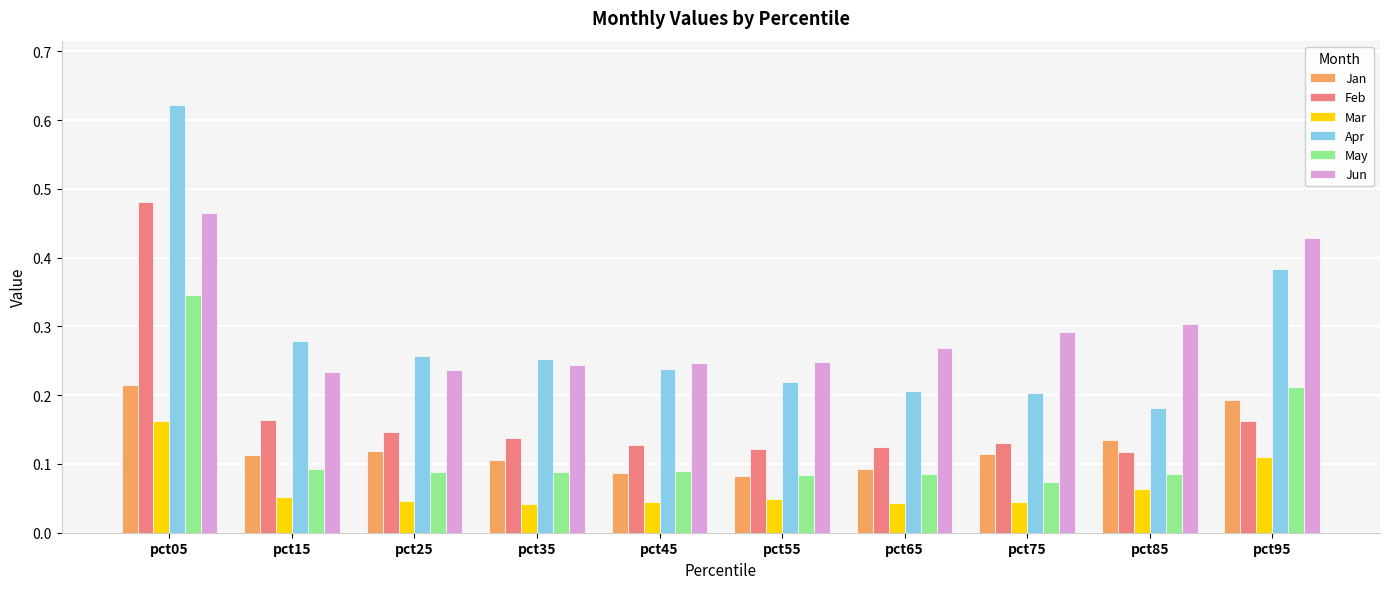

At which category is the sum across all series the highest?

pct05